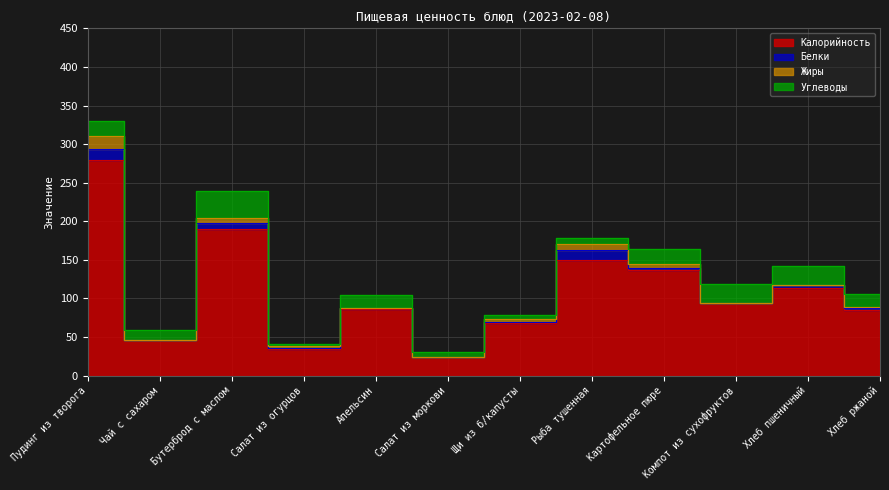

The Калорийность series shows 190 at Бутерброд с маслом. True or false?

True